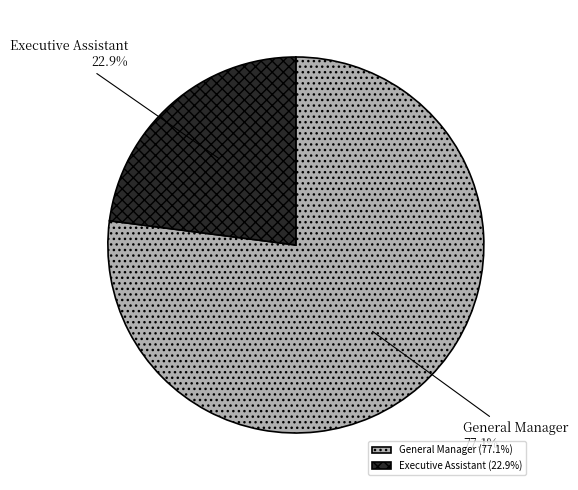

True or false: General Manager accounts for 67% of the total.

False